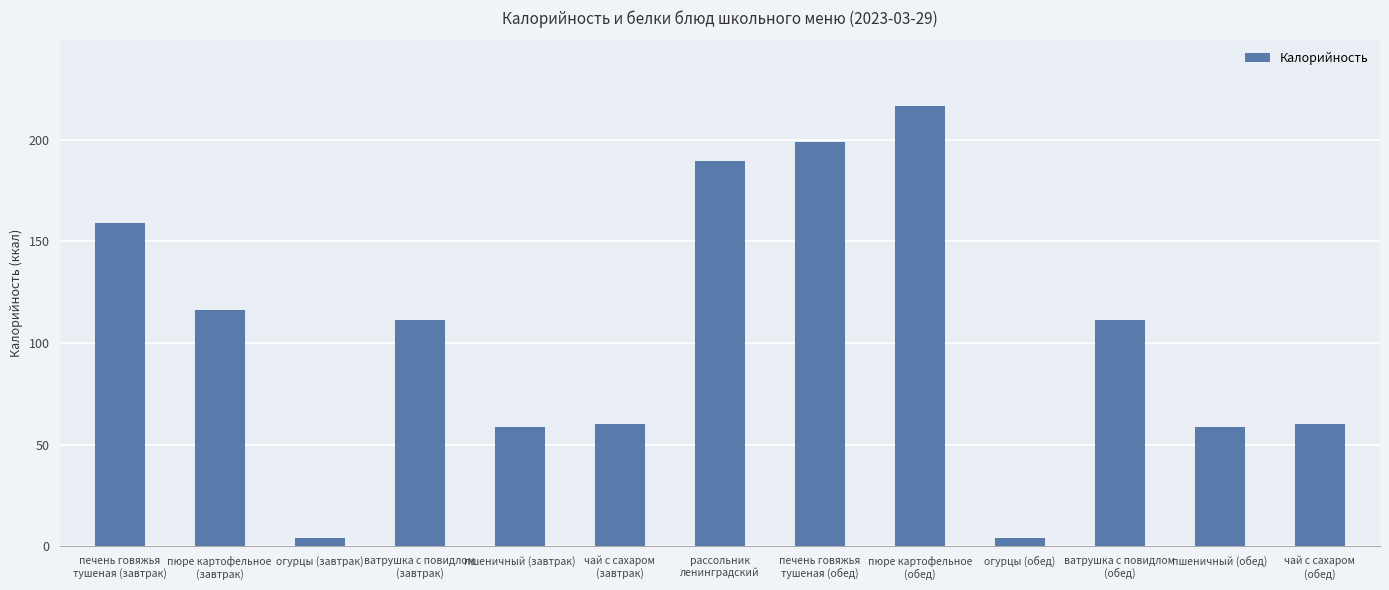

What is the value of the 5th bar from the left?

58.5